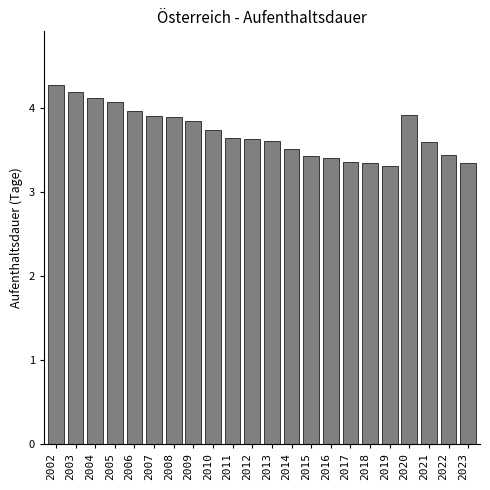

What is the value of the 16th bar from the left?

3.4